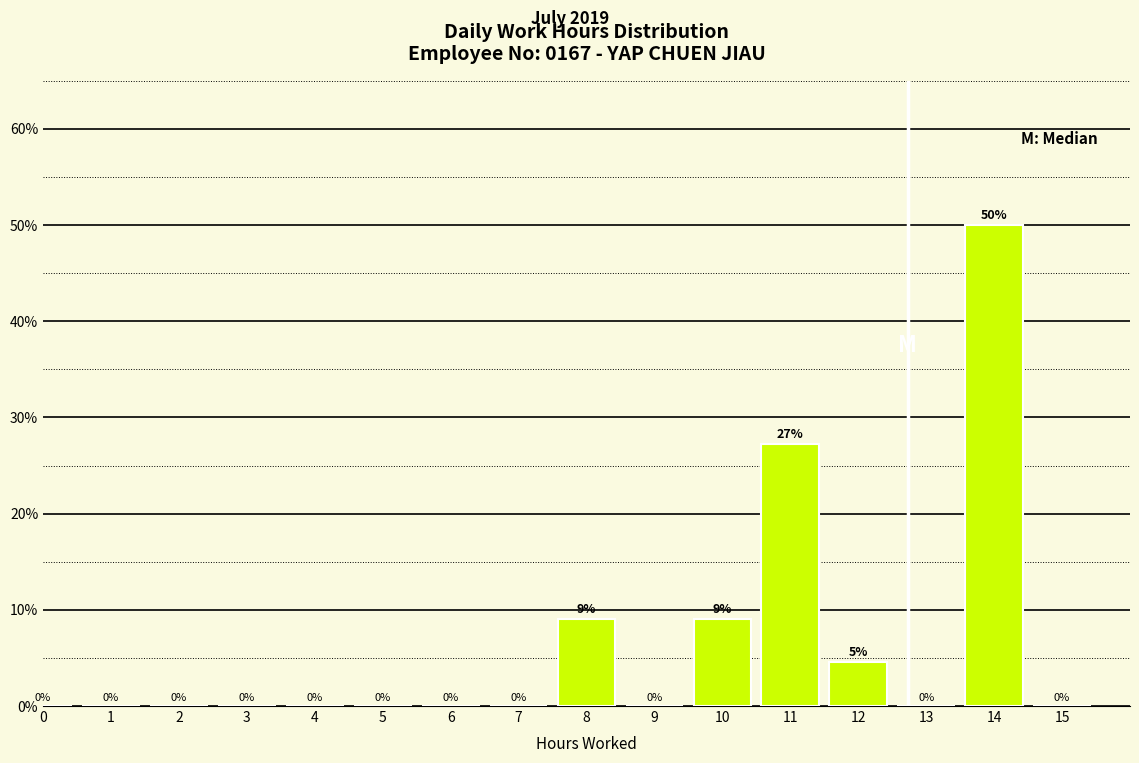

What is the sum of all values?

100.0